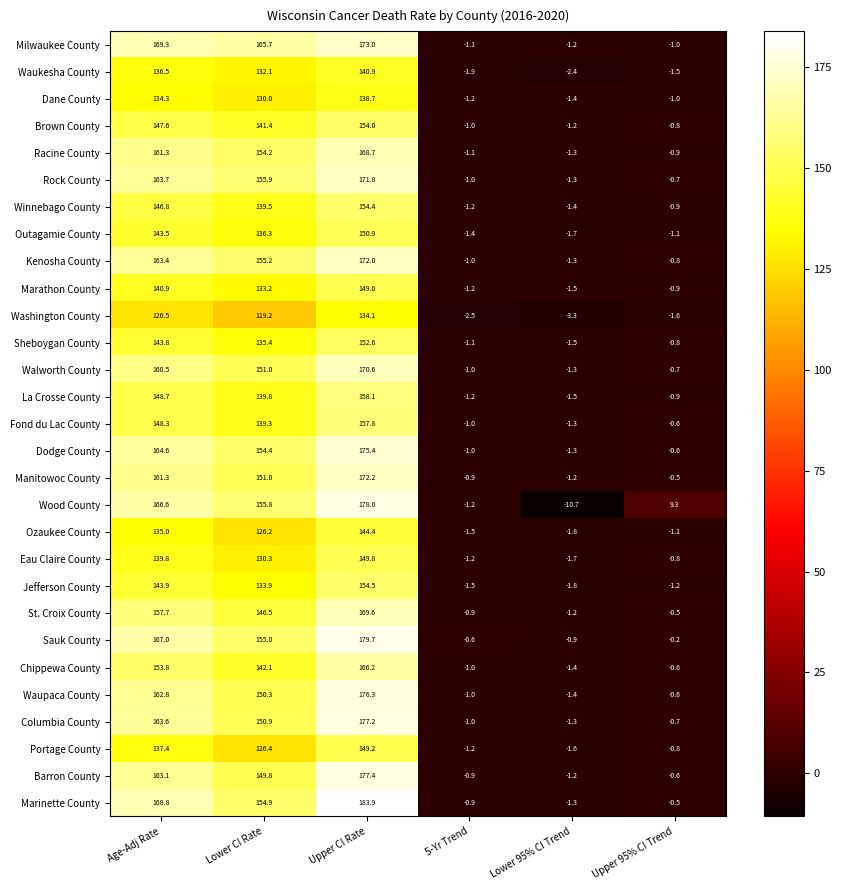

The value of Milwaukee County at Upper CI Rate is 173.0. True or false?

True